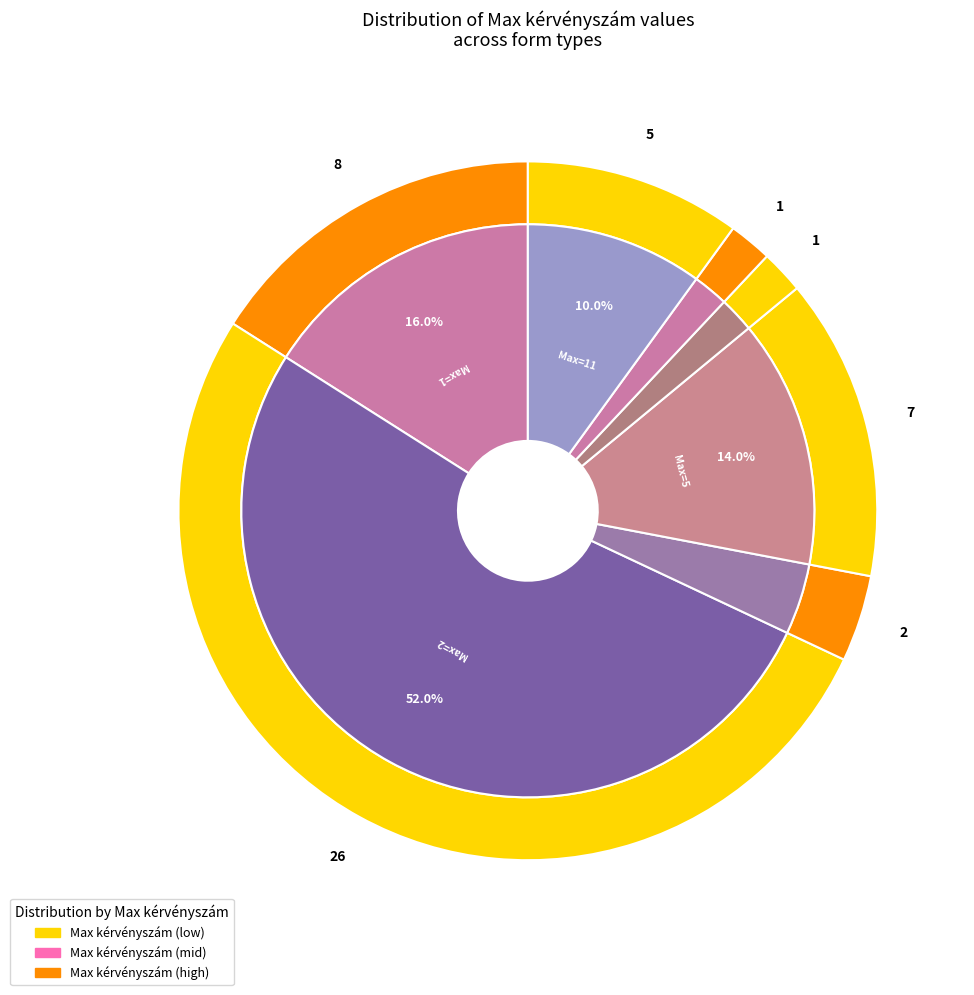

How many segments does this pie chart have?

7